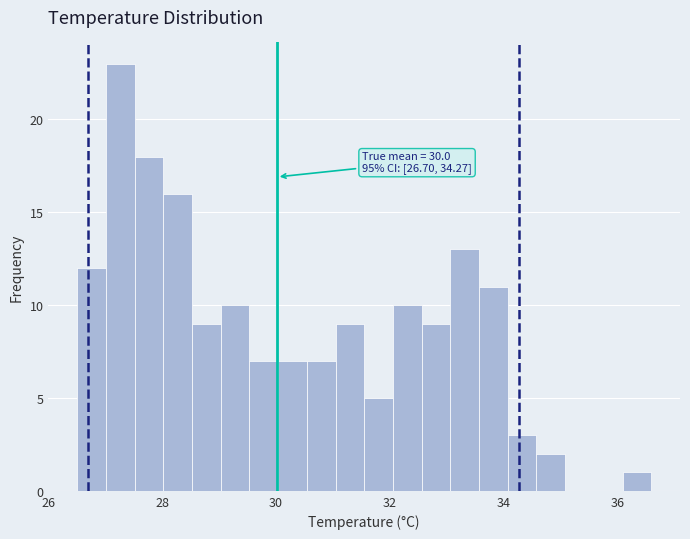

Read against the x-axis, roughly where is the centre of the tallest bar?

27.2